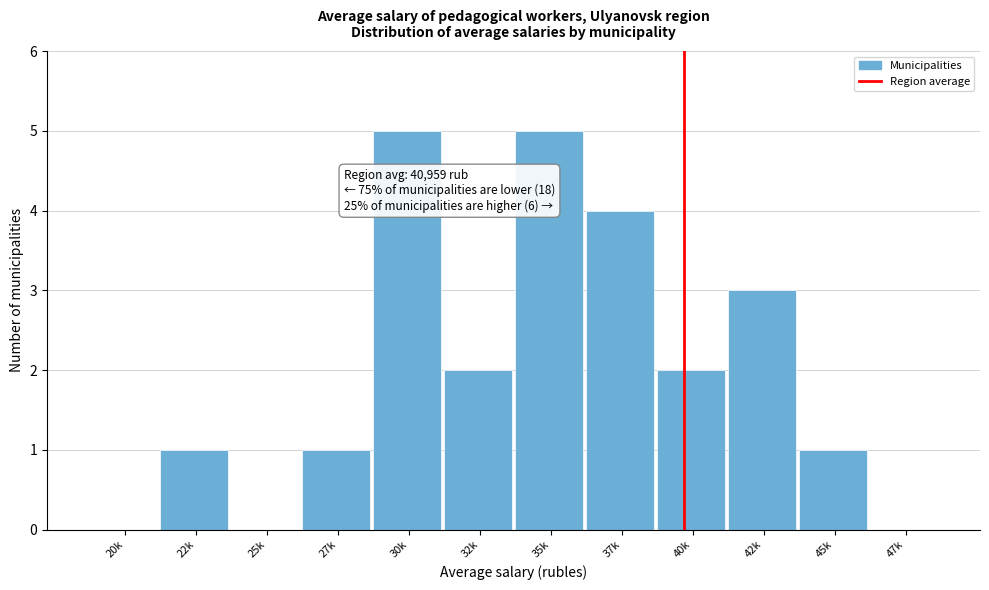

Reading left to right, list all the values displayed in this chart.

20k=0	22k=1	25k=0	27k=1	30k=5	32k=2	35k=5	37k=4	40k=2	42k=3	45k=1	47k=0